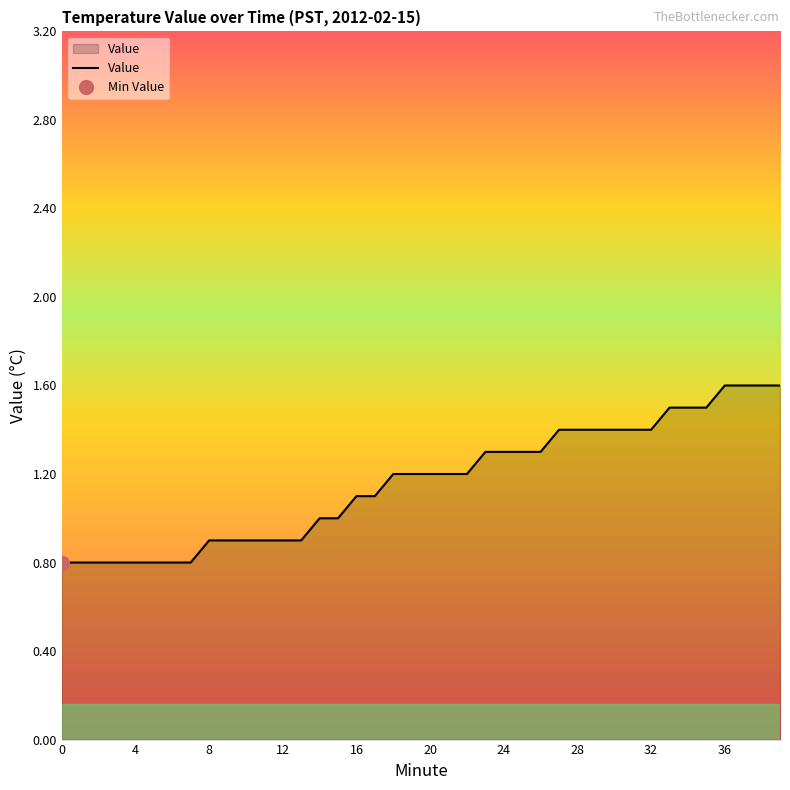

What is the average value?

1.2